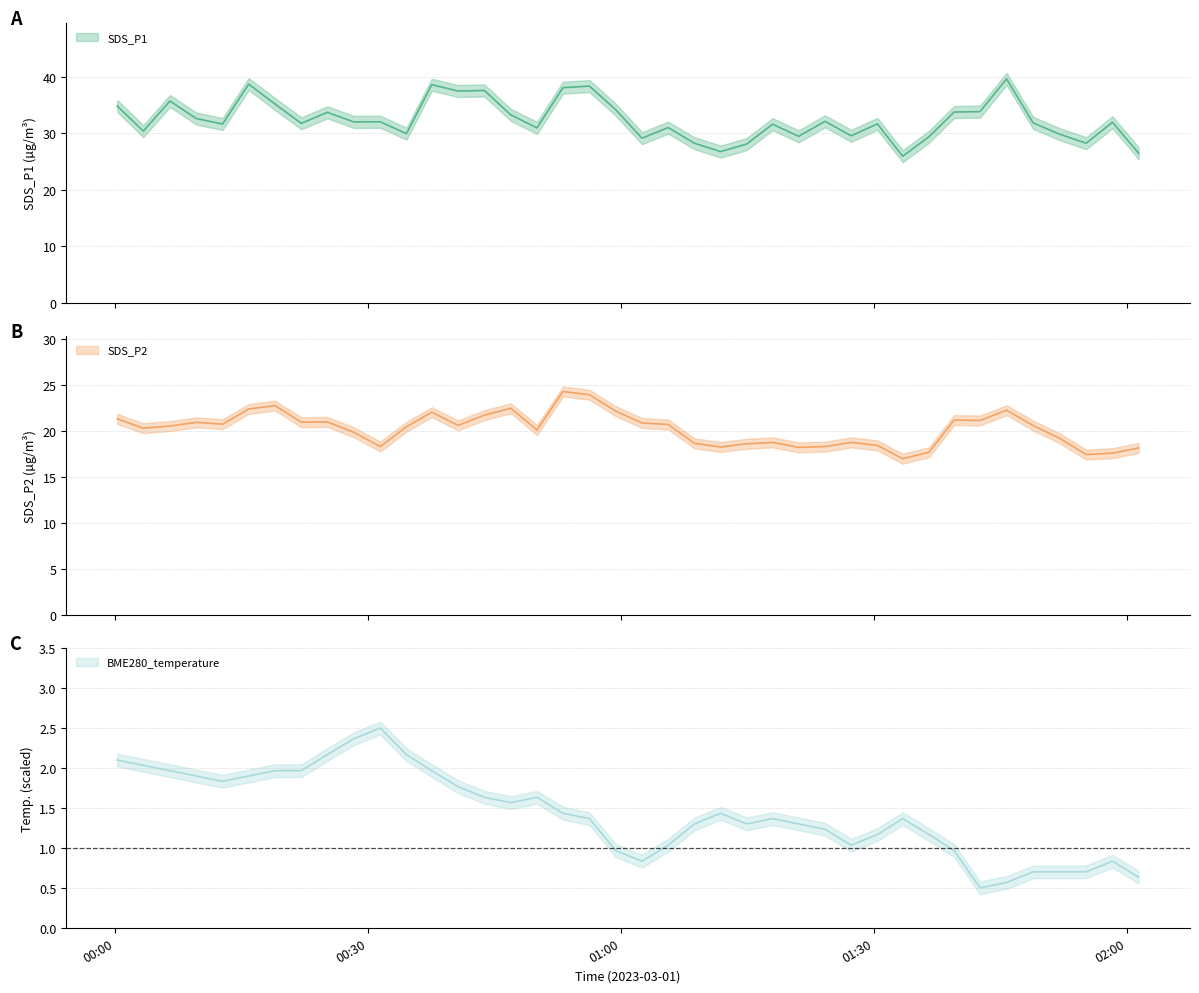

What is the label of the 23rd point from the left?

01:08